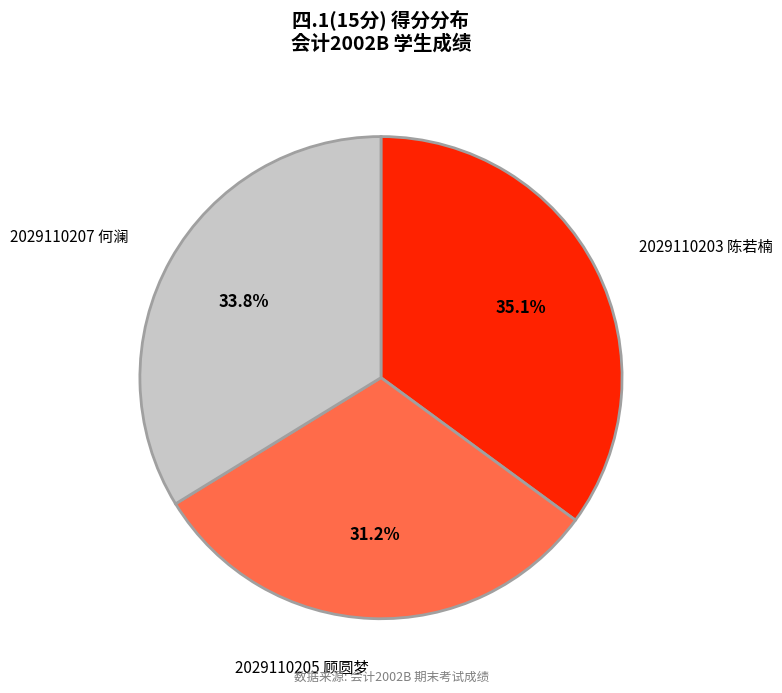

Which has a higher value, 2029110203 陈若楠 or 2029110207 何澜?

2029110203 陈若楠